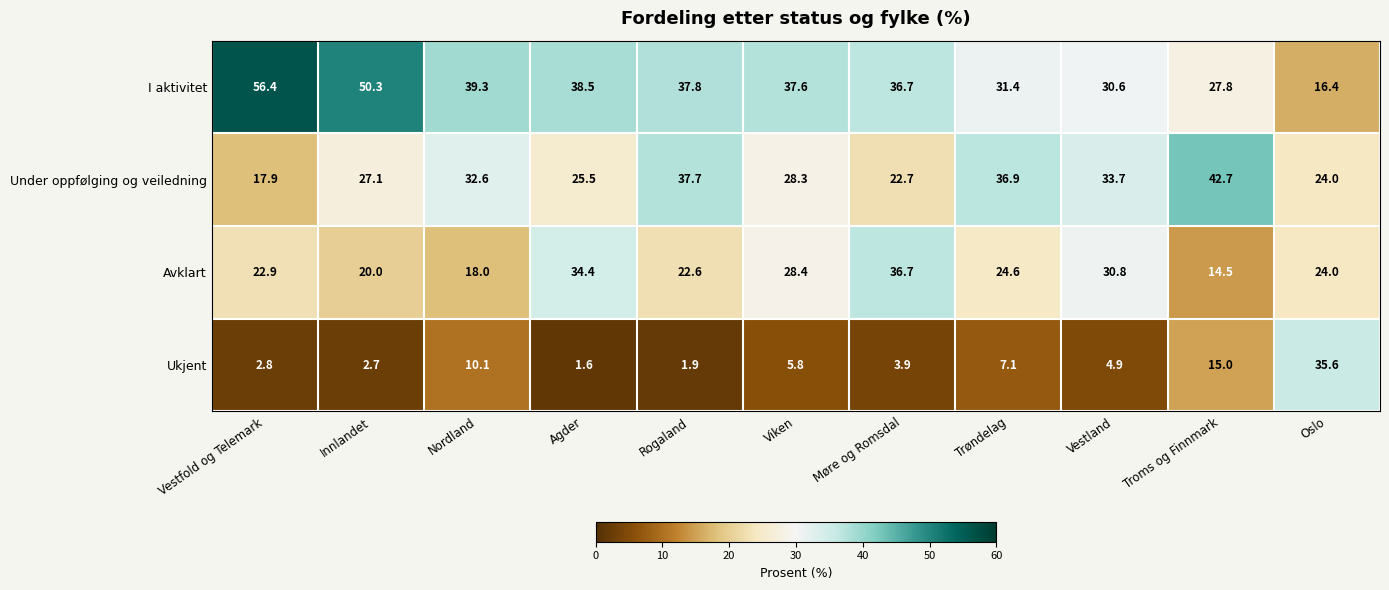

What is the difference between the maximum and second lowest values in the I aktivitet series?

28.6